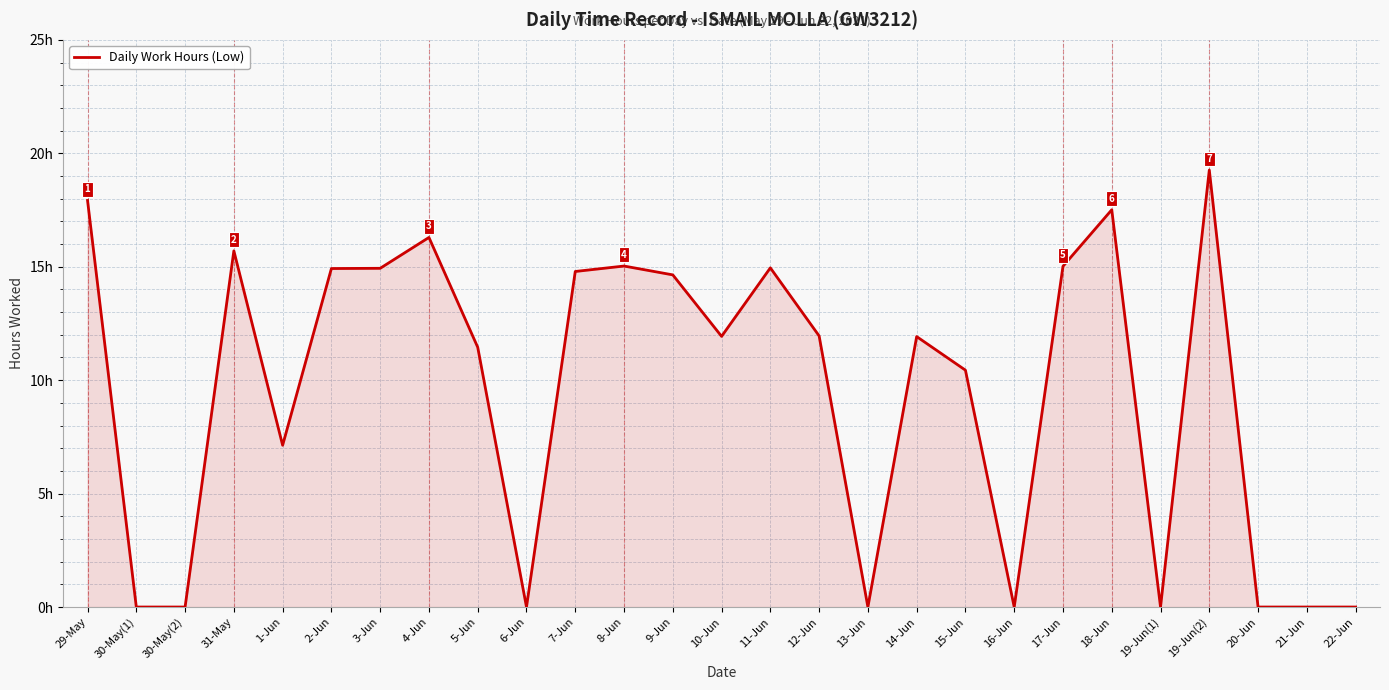

Where is the data nearest to the value 9?

15-Jun